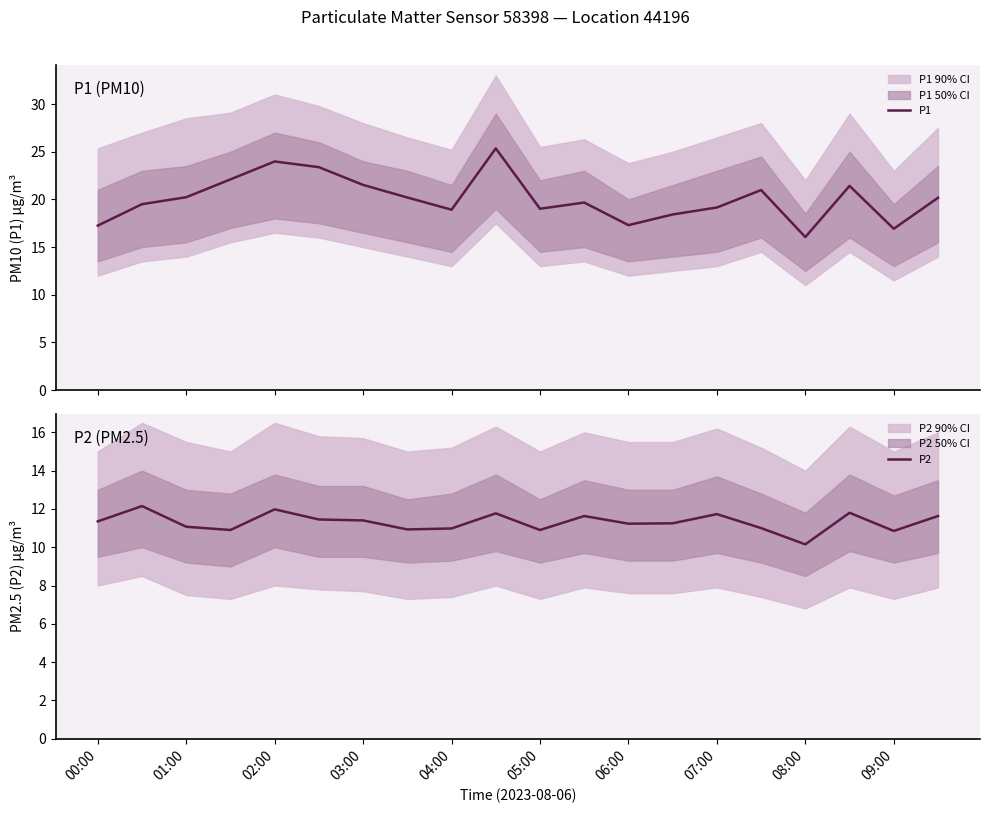

What is the maximum value for P1?

25.4